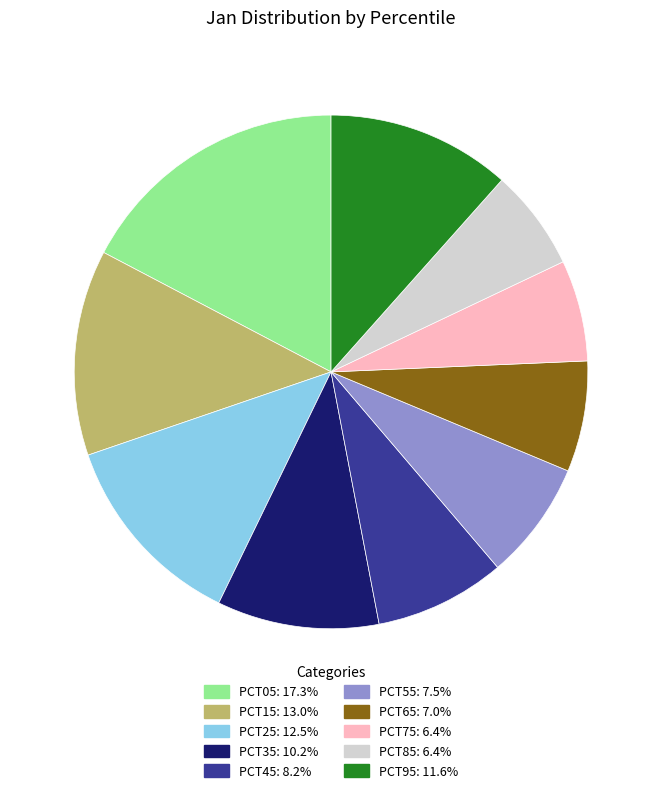

Is there any slice that represents more than half of the pie?

No